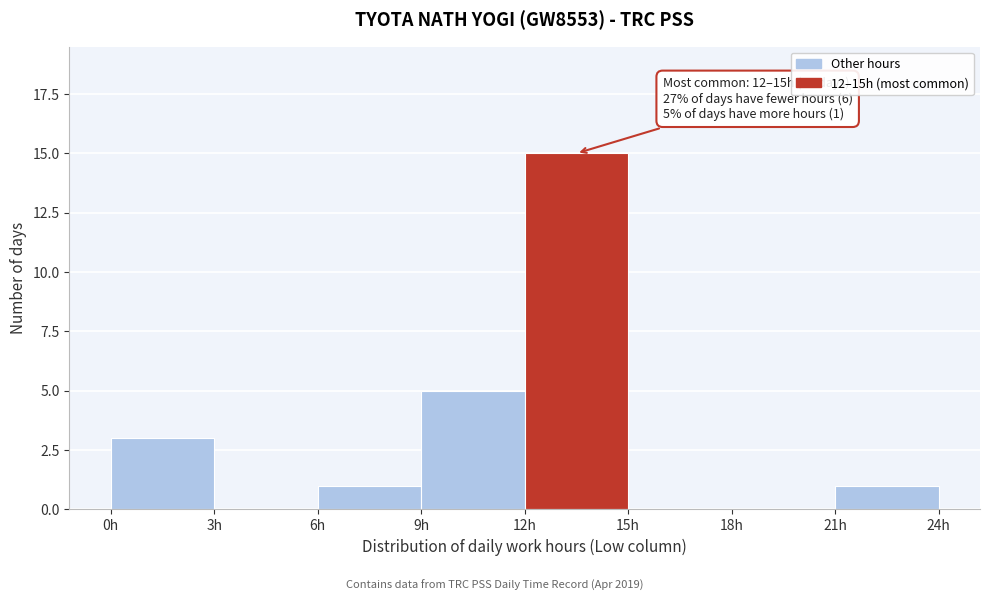

Which range on the x-axis has the tallest bar?

12 to 15